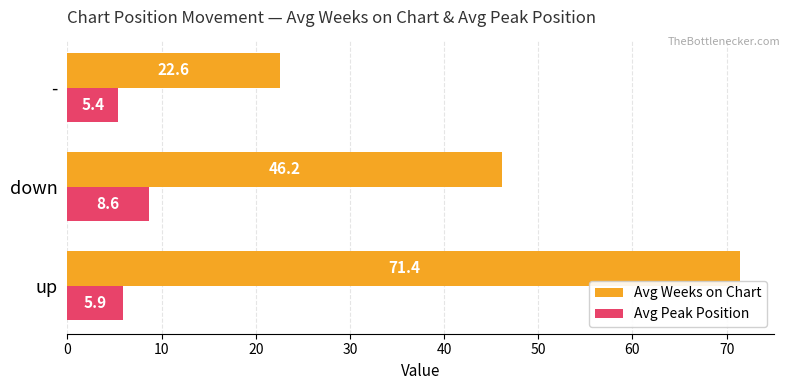

Count the Avg Peak Position values in the range 5 to 8.

2